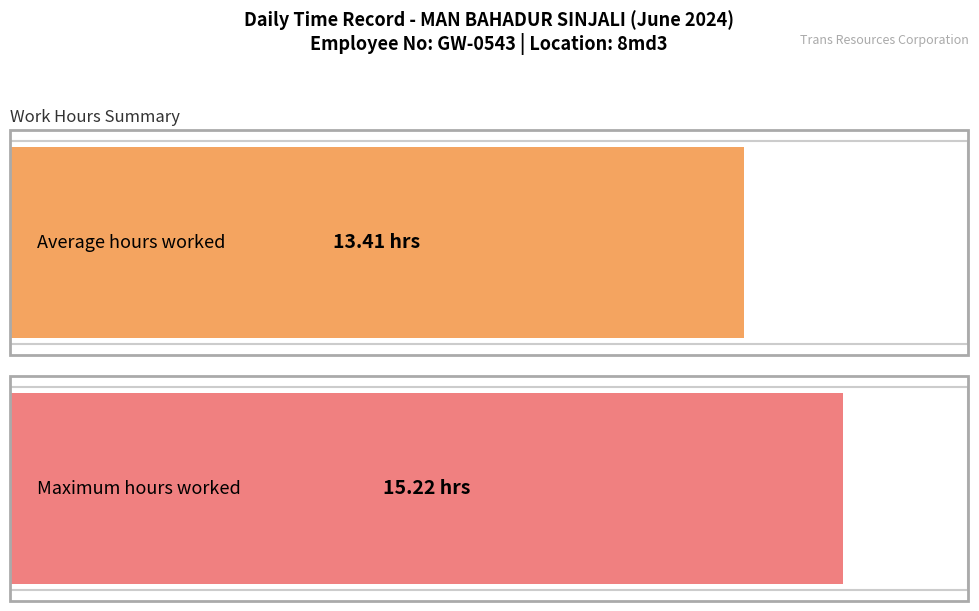

What is the maximum value shown in the chart?

15.2